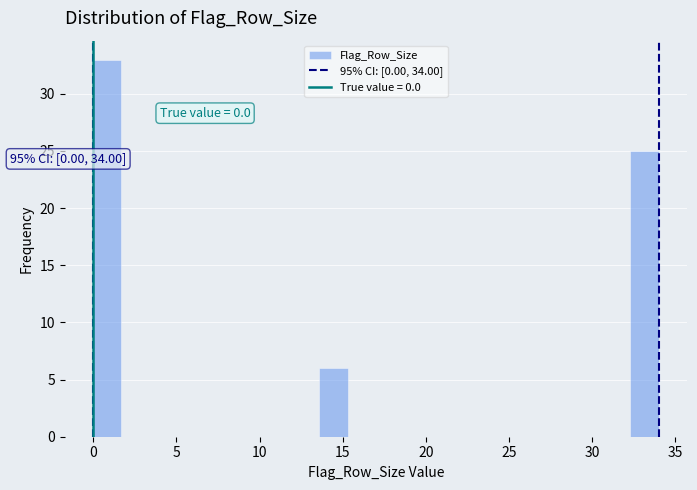

Read against the x-axis, roughly where is the centre of the tallest bar?

1.0